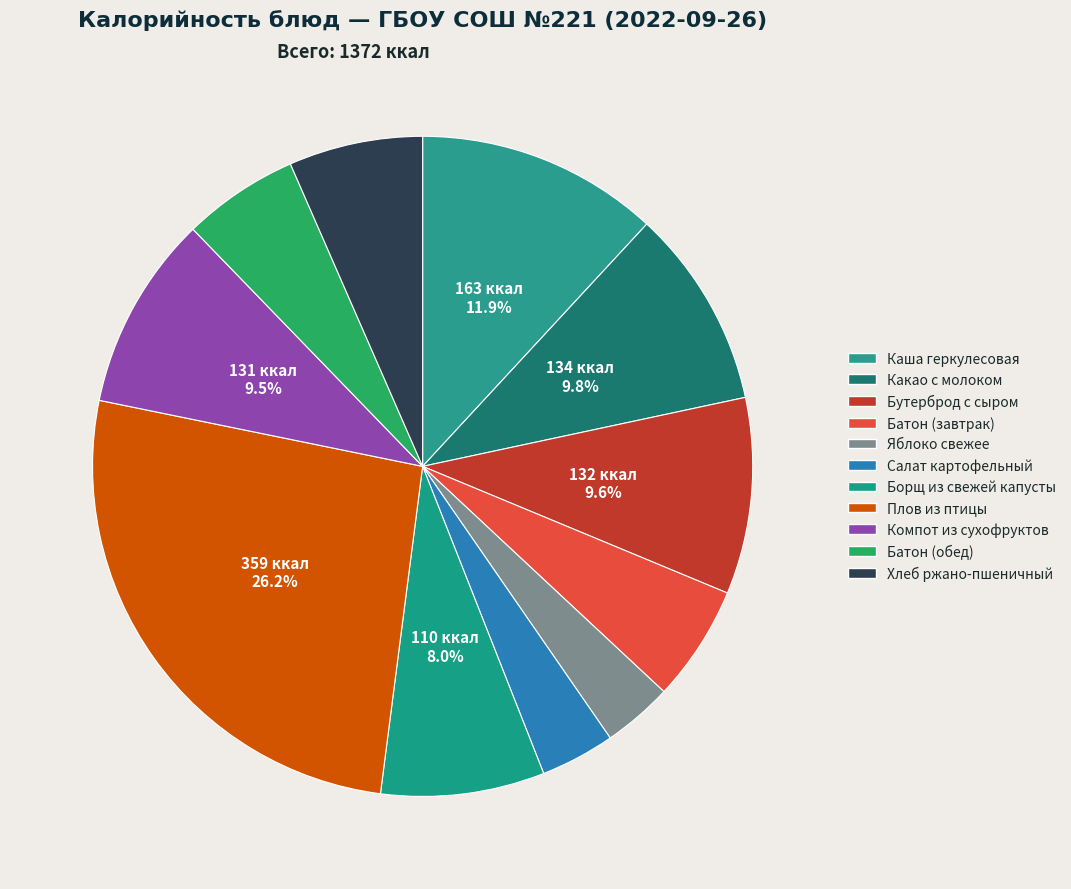

To the nearest percent, what percentage of the pie is Какао с молоком?

10%